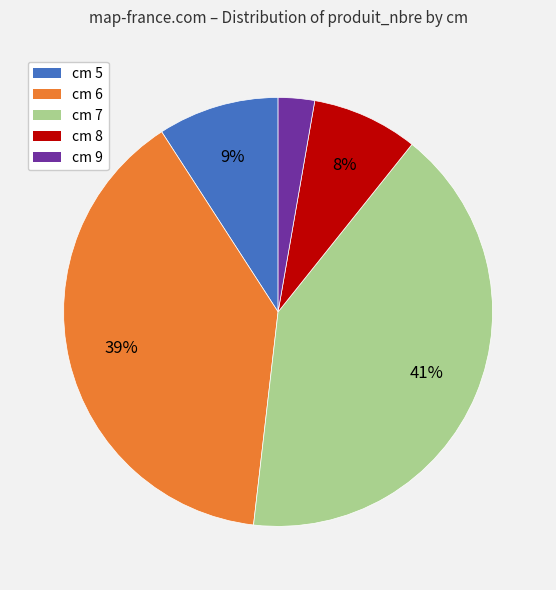

Which category has the smallest portion of the pie?

cm 9